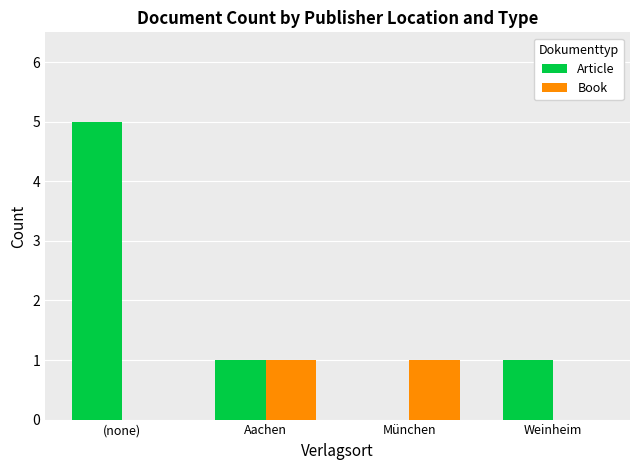

What is the approximate value of Article at (none)?

5